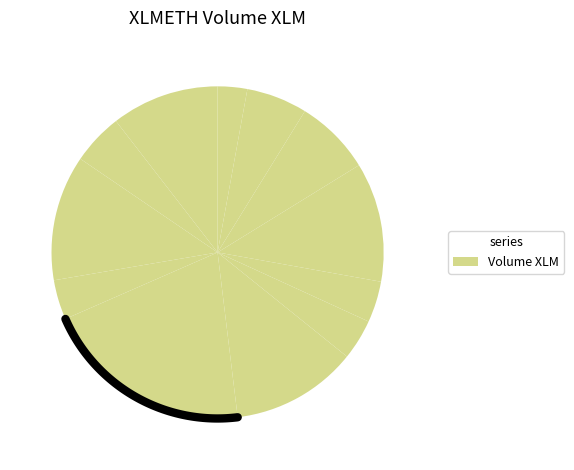

To the nearest percent, what is the difference between the 2020-11-13 and 2020-11-09 slice percentages?

10%